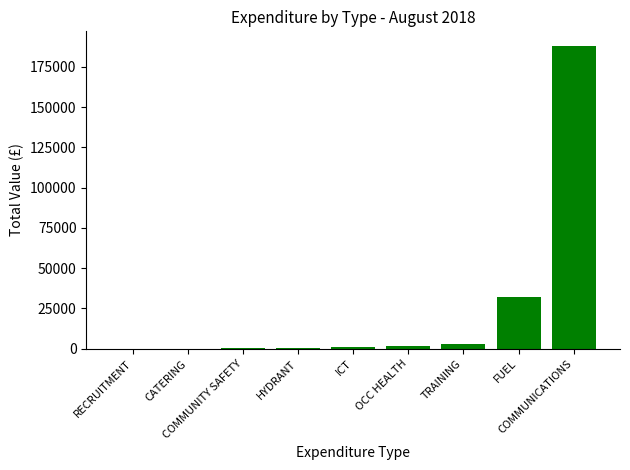

What is the change in value from ICT to FUEL?

+30854.2